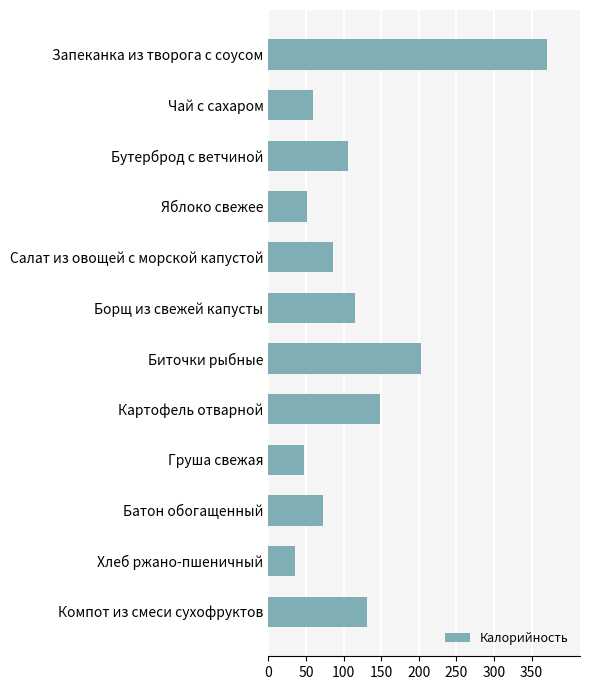

How many bars are there in total?

12